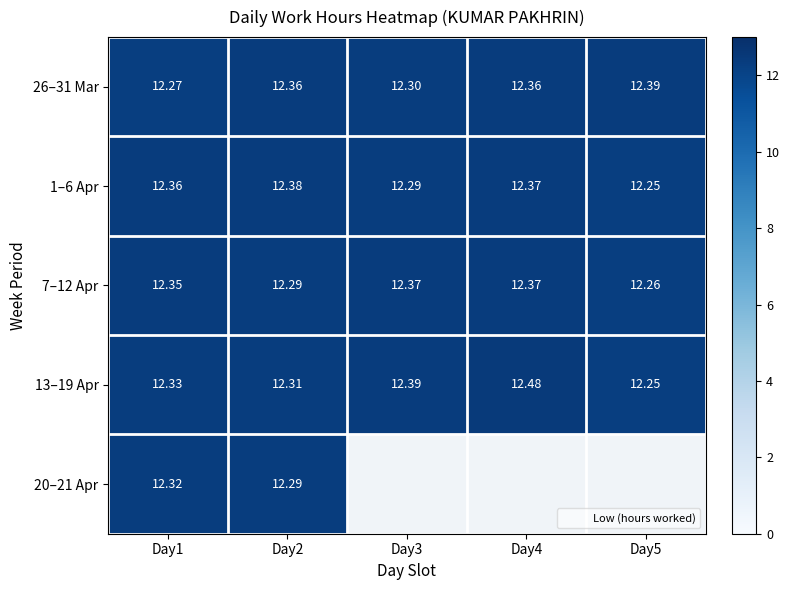

At which category does the chart reach its peak across all series?

Day4